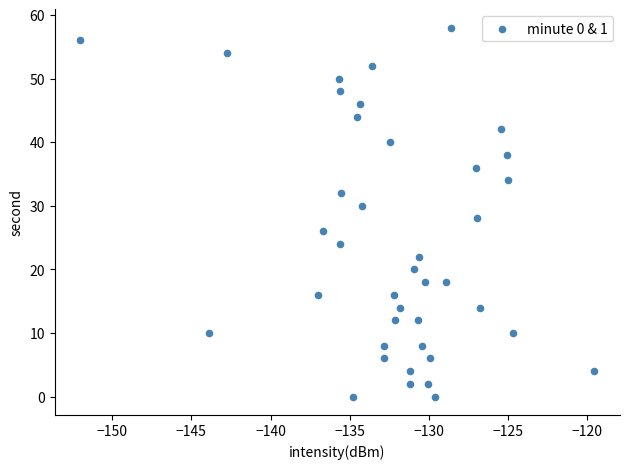

What is the range of Y values (max minus min)?

58